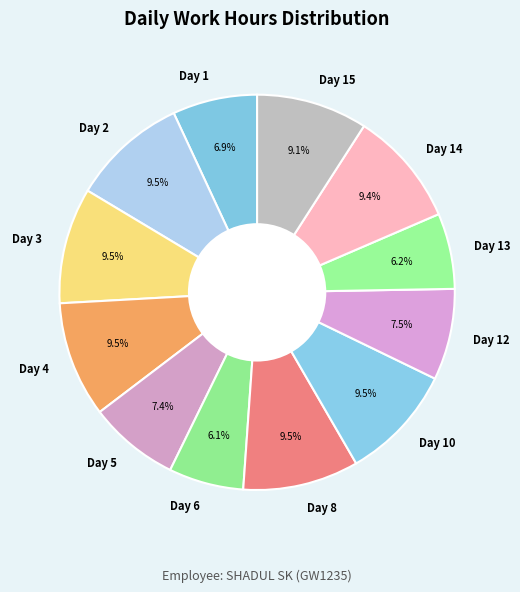

True or false: Day 12 accounts for 1% of the total.

False